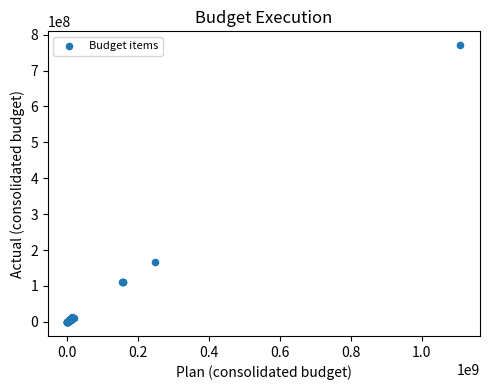

What Y value in the scatter plot is closest to 385015141?

167752377.3